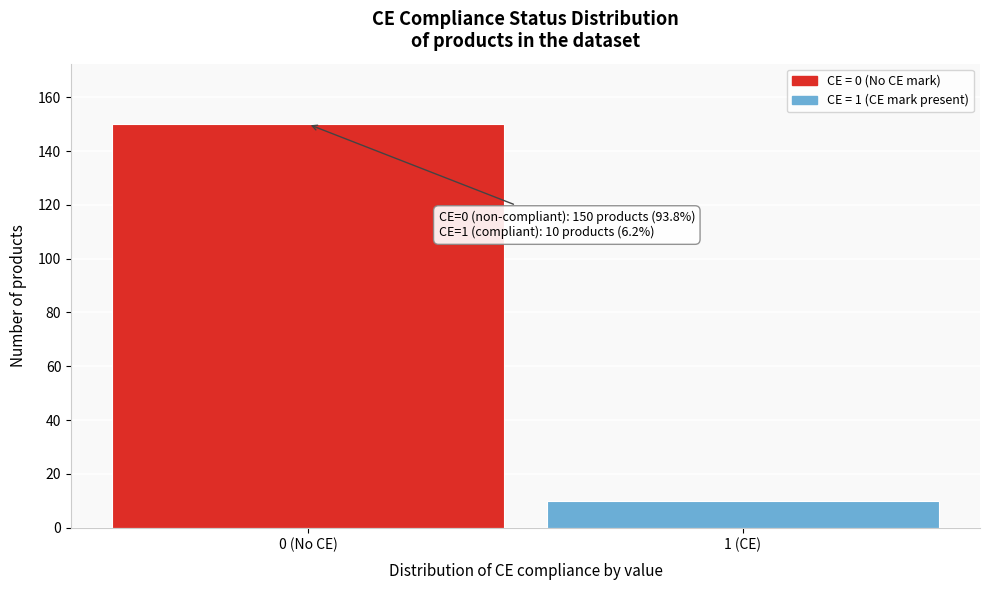

Reading left to right, what are all the values shown in this chart?

0 (No CE)=150	1 (CE)=10